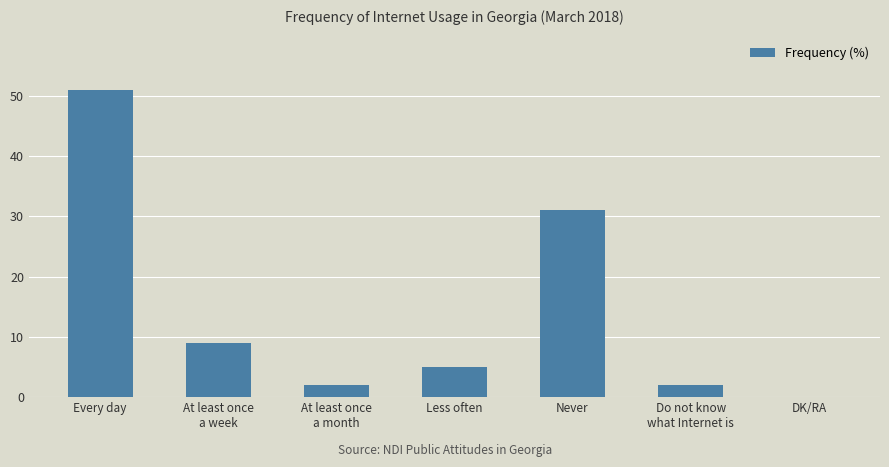

What is the maximum value shown in the chart?

51